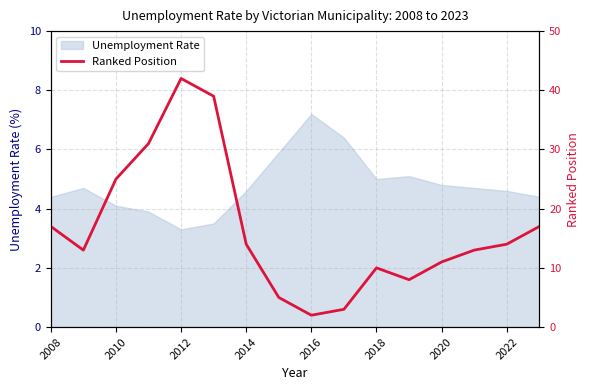

Which category has the highest value in the Unemployment Rate series?

2016